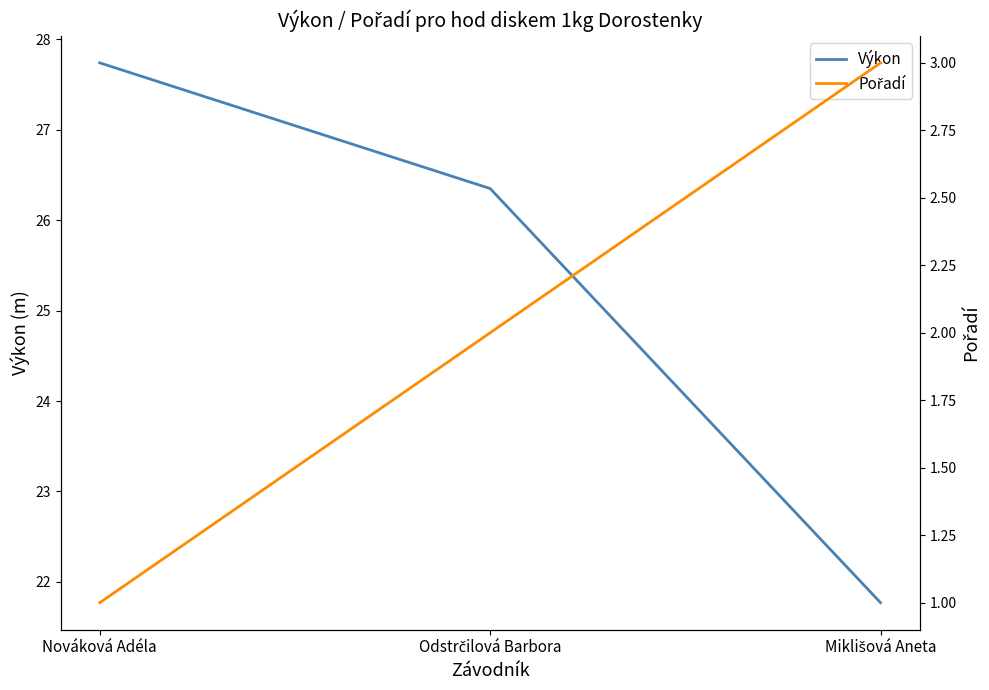

At which label does Výkon reach its peak?

Nováková Adéla